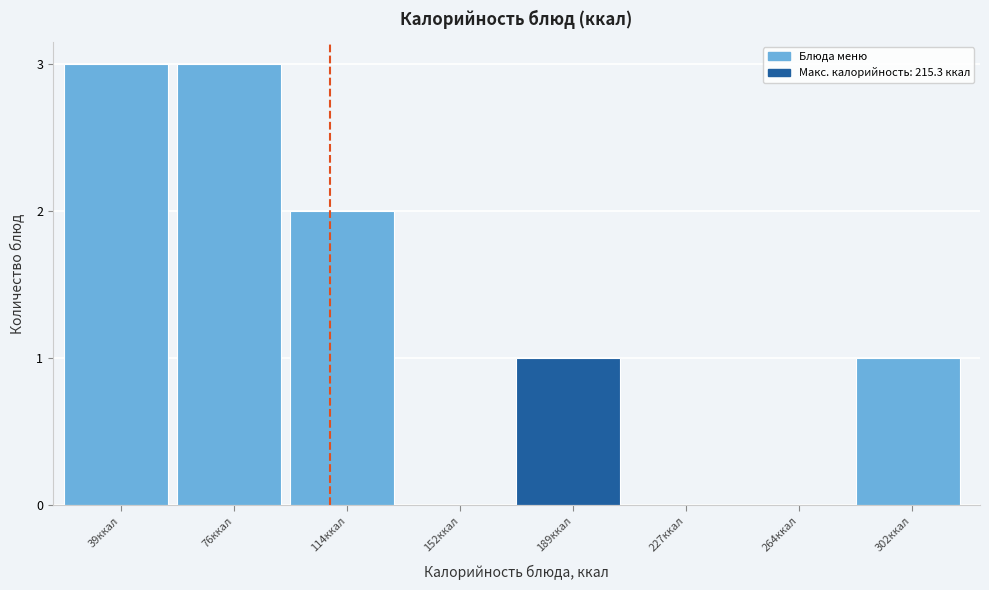

Reading right to left, list all the values displayed in this chart.

302ккал=1	264ккал=0	227ккал=0	189ккал=1	152ккал=0	114ккал=2	76ккал=3	39ккал=3